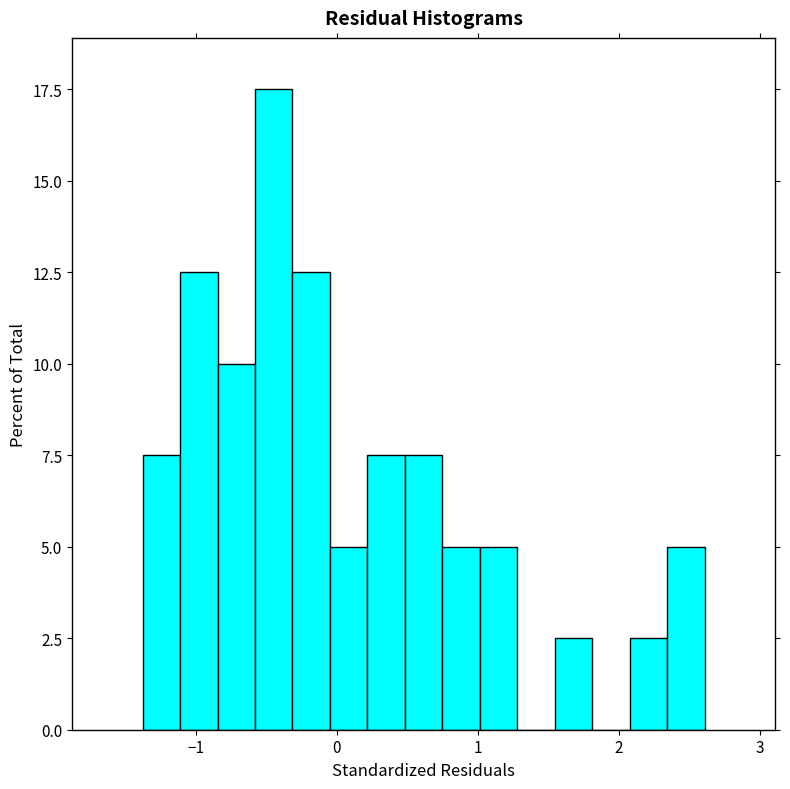

Read against the x-axis, roughly where is the centre of the tallest bar?

-0.4